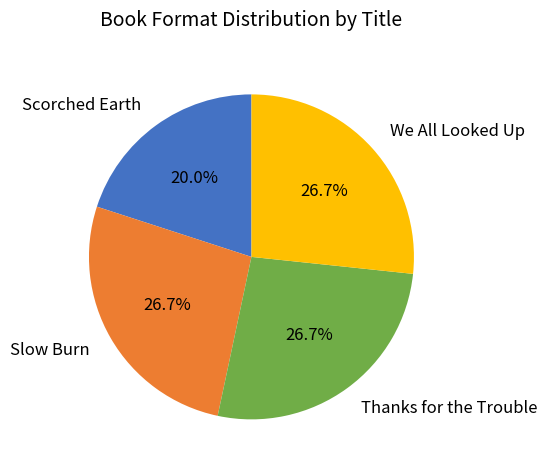

The Scorched Earth slice represents 35% of the pie. True or false?

False